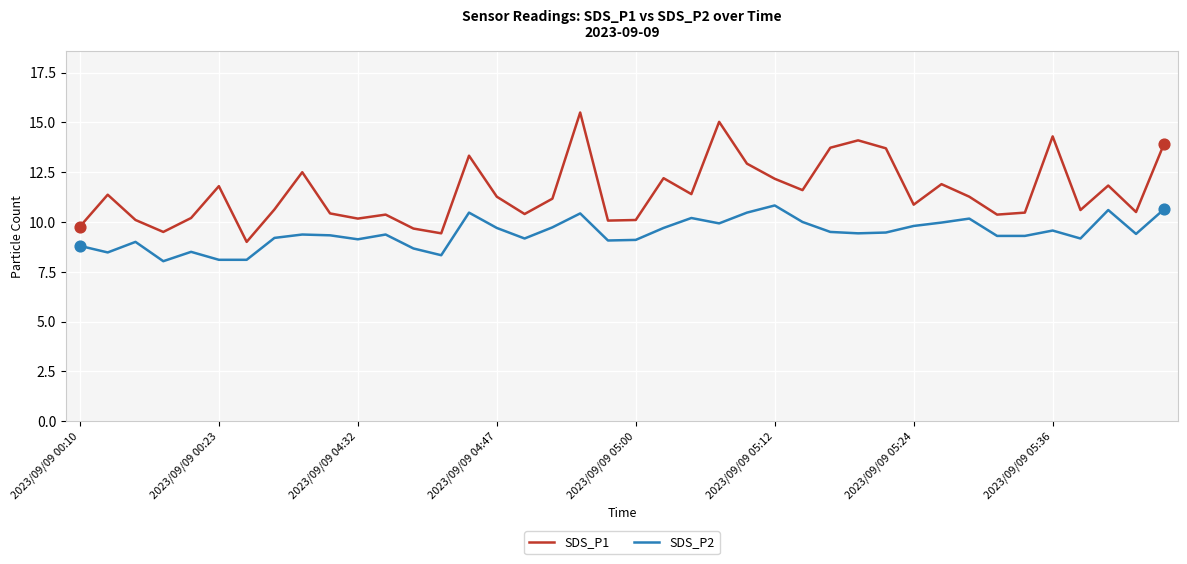

Which series has the widest spread of values?

SDS_P1